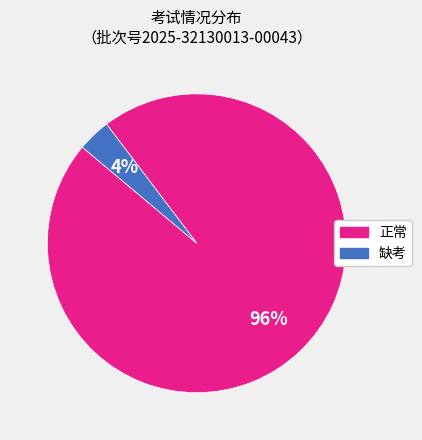

Count the number of slices in the pie.

2